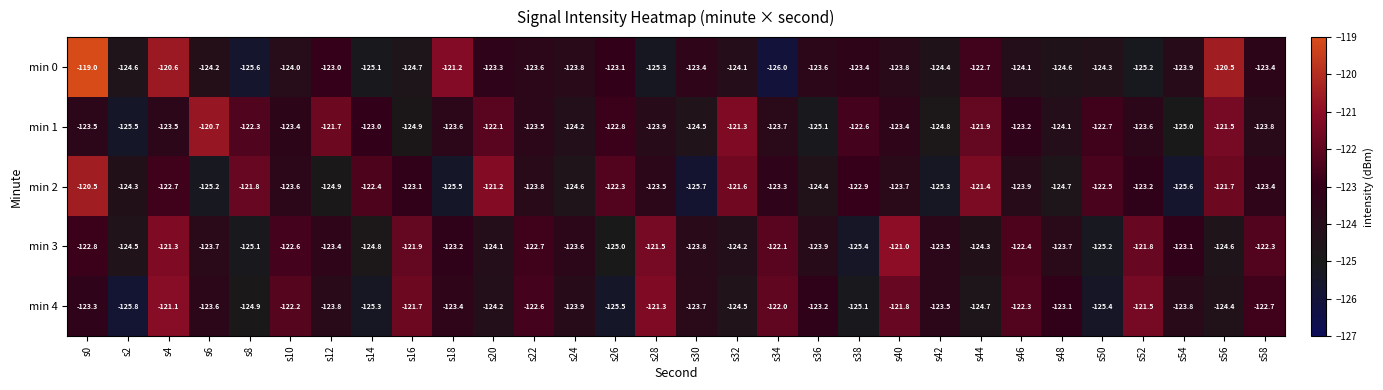

The min 0 series shows -120.6 at s4. True or false?

True